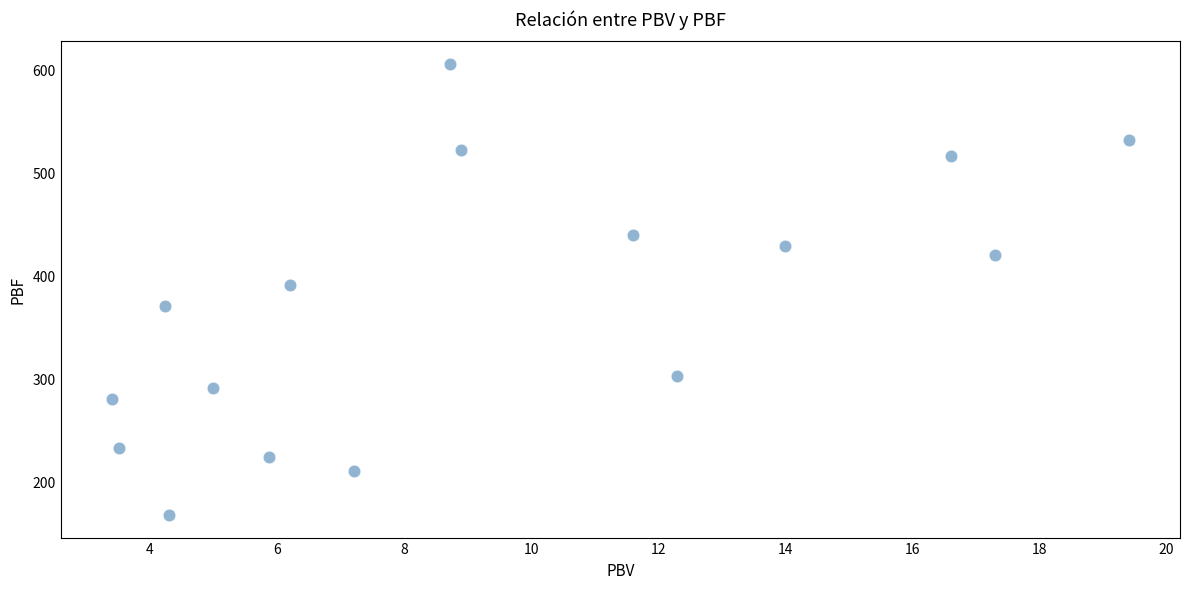

What is the range of Y values (max minus min)?

437